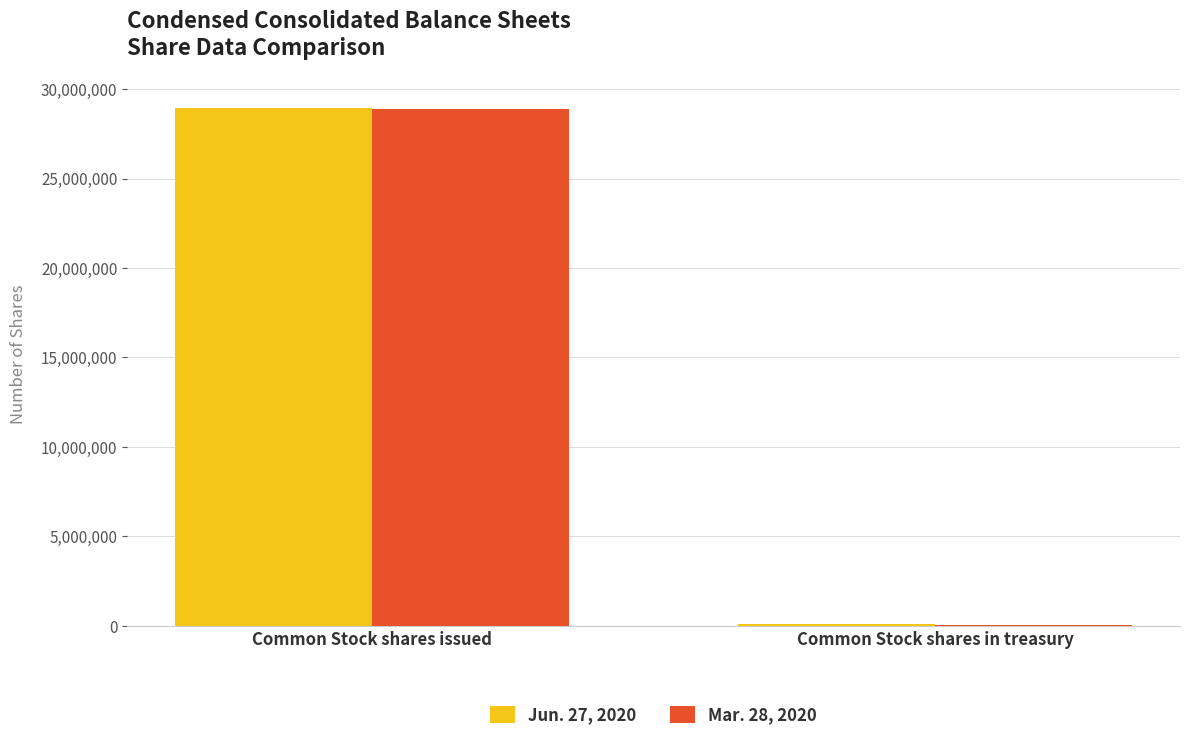

What is the difference between the Jun. 27, 2020 values at Common Stock shares issued and Common Stock shares in treasury?

28853921